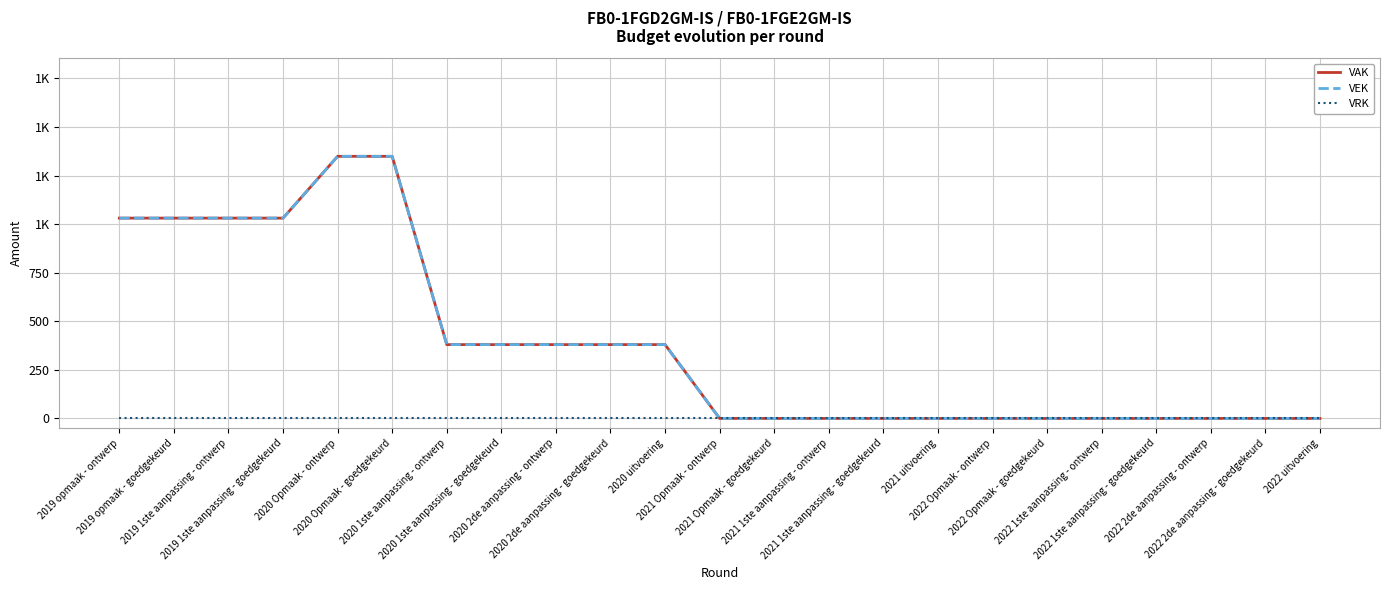

True or false: VEK has a value of 0 at 2021 1ste aanpassing - goedgekeurd.

True